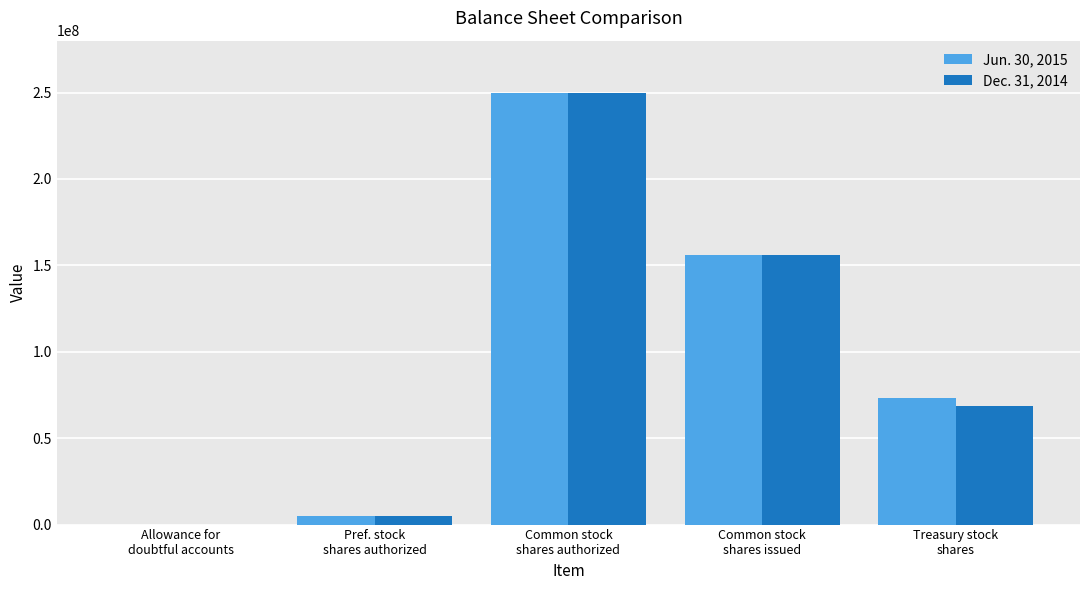

Which series has the largest range (max minus min)?

Dec. 31, 2014